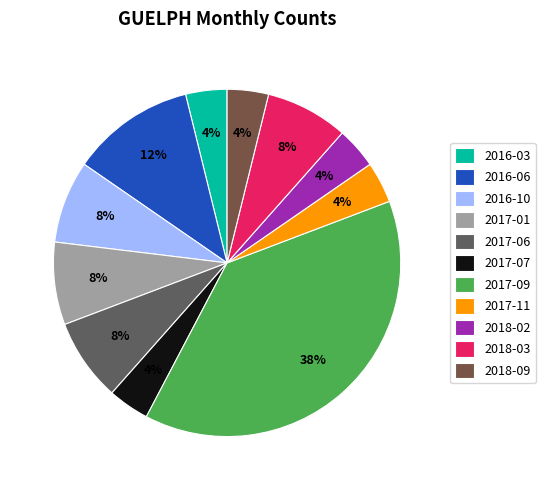

Is it true that 2018-09 is 16% of the pie?

False